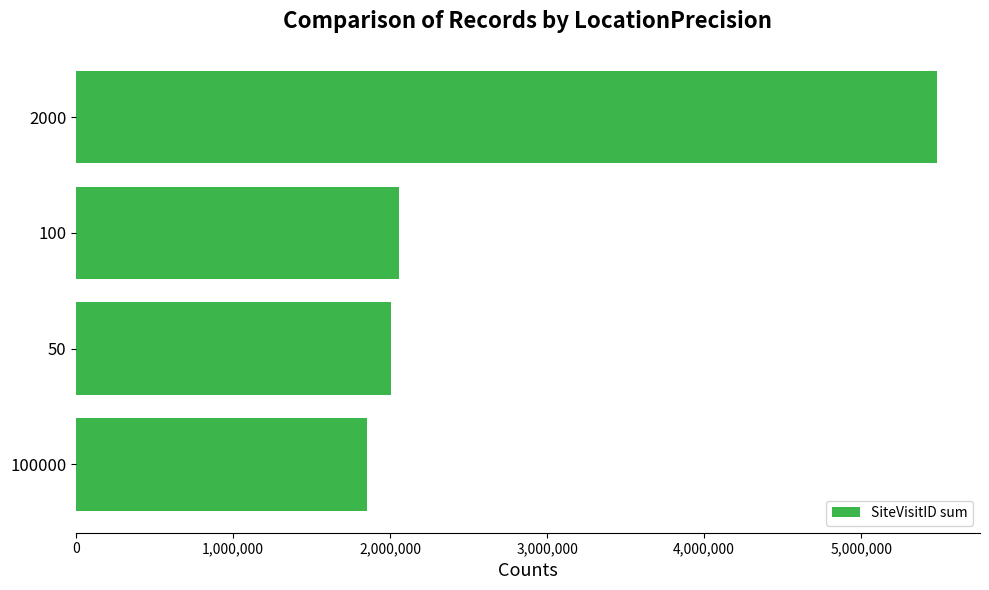

How many series are shown in this chart?

1